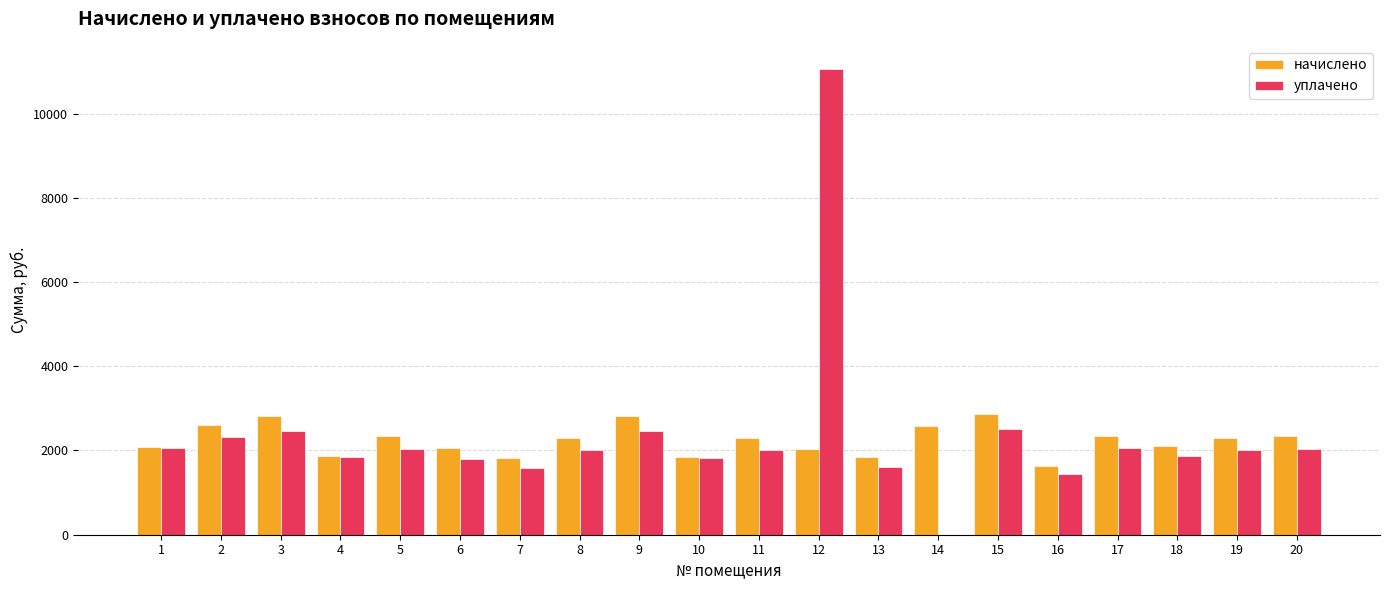

What is the highest value of the уплачено series?

11054.0